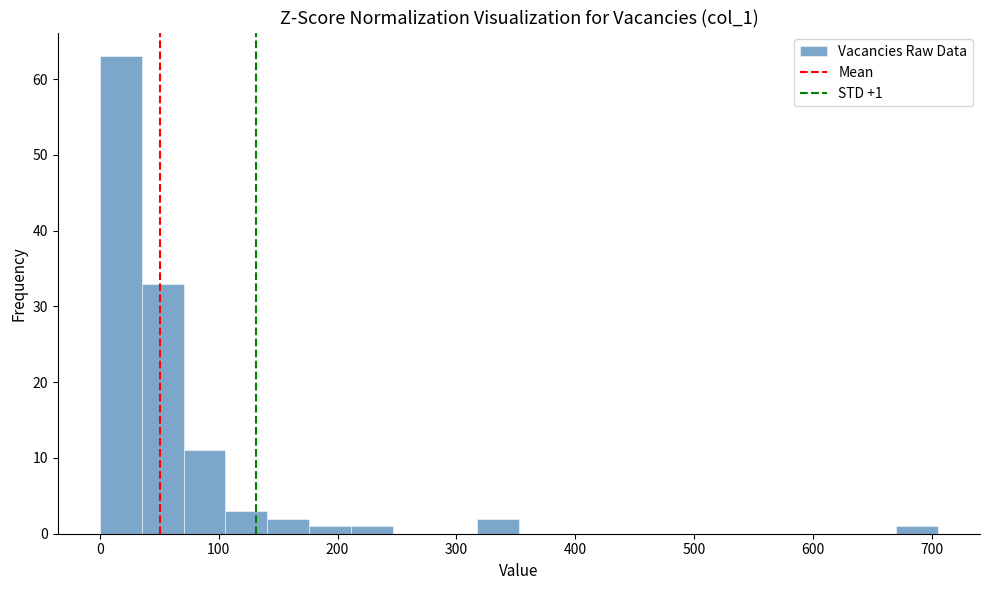

Around what value on the x-axis is the tallest bar? Give the approximate position of its centre, as read against the axis.

20